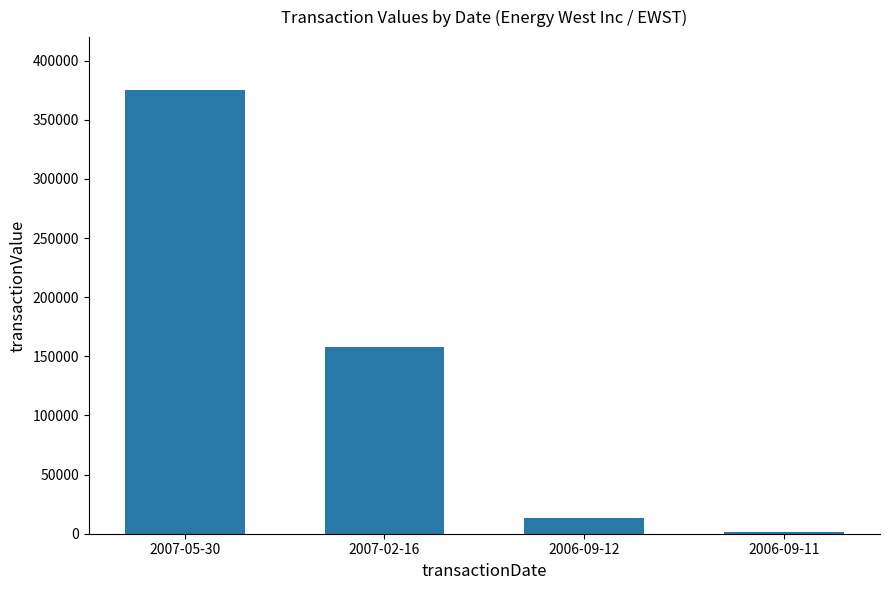

The value at 2007-05-30 is 375000. True or false?

True